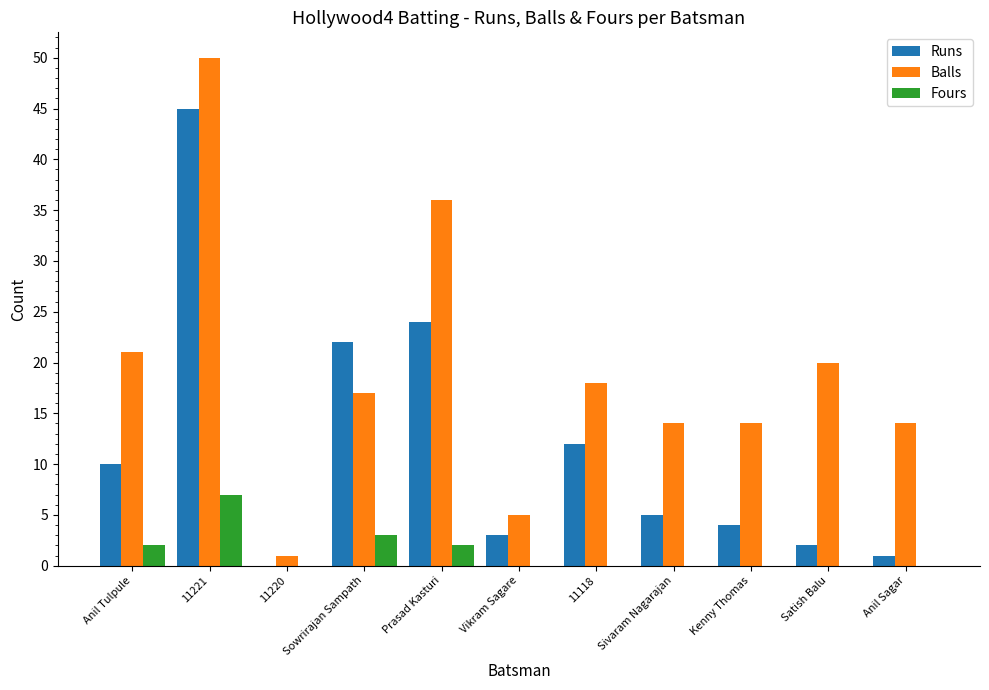

How many series are shown in this chart?

3